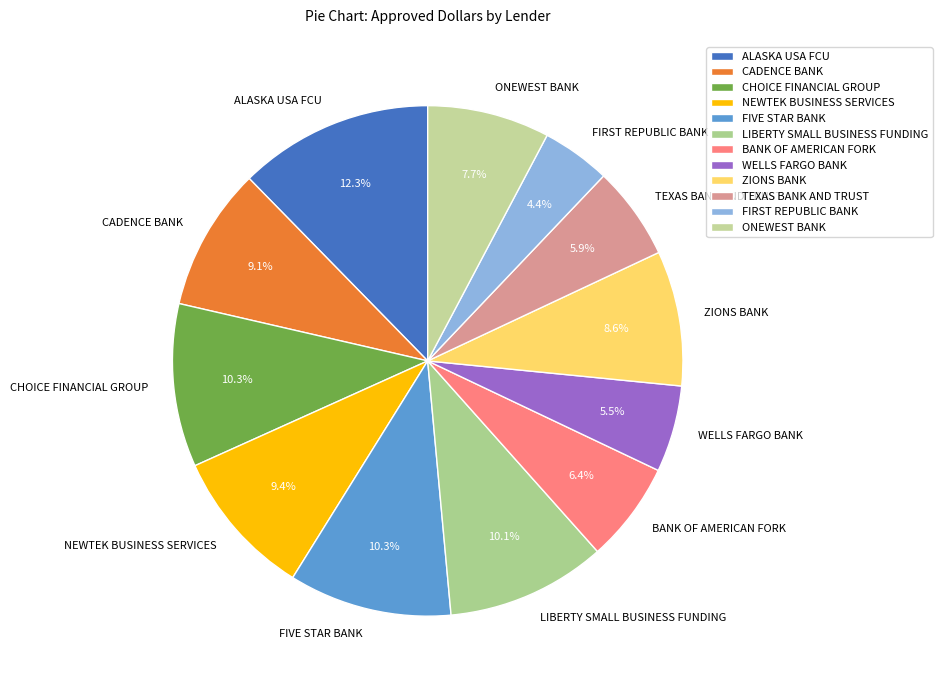

Is WELLS FARGO BANK the majority of the pie?

No